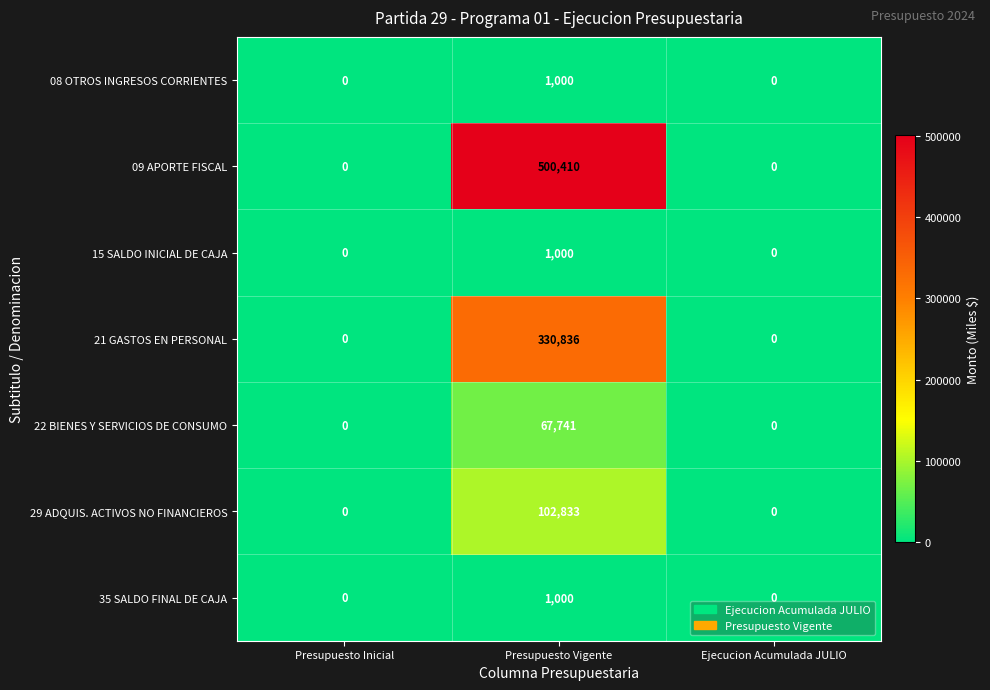

What is the average value of the 08 OTROS INGRESOS CORRIENTES series?

333